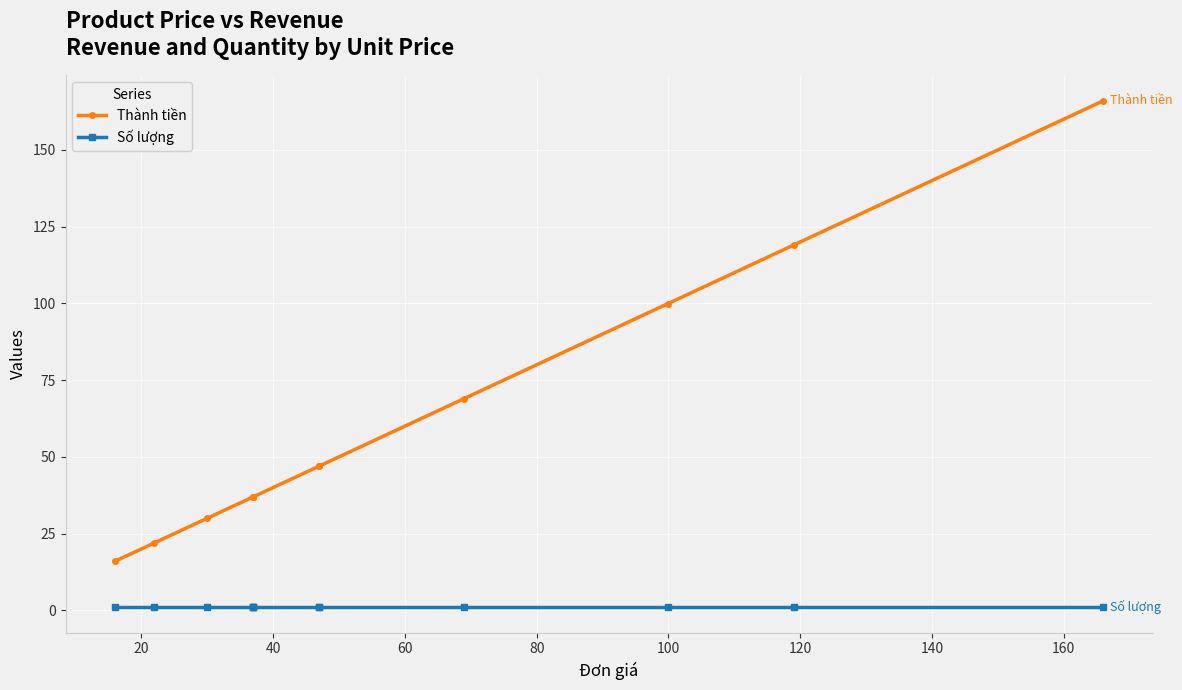

What is the difference between the highest and lowest values at 20?

21.0